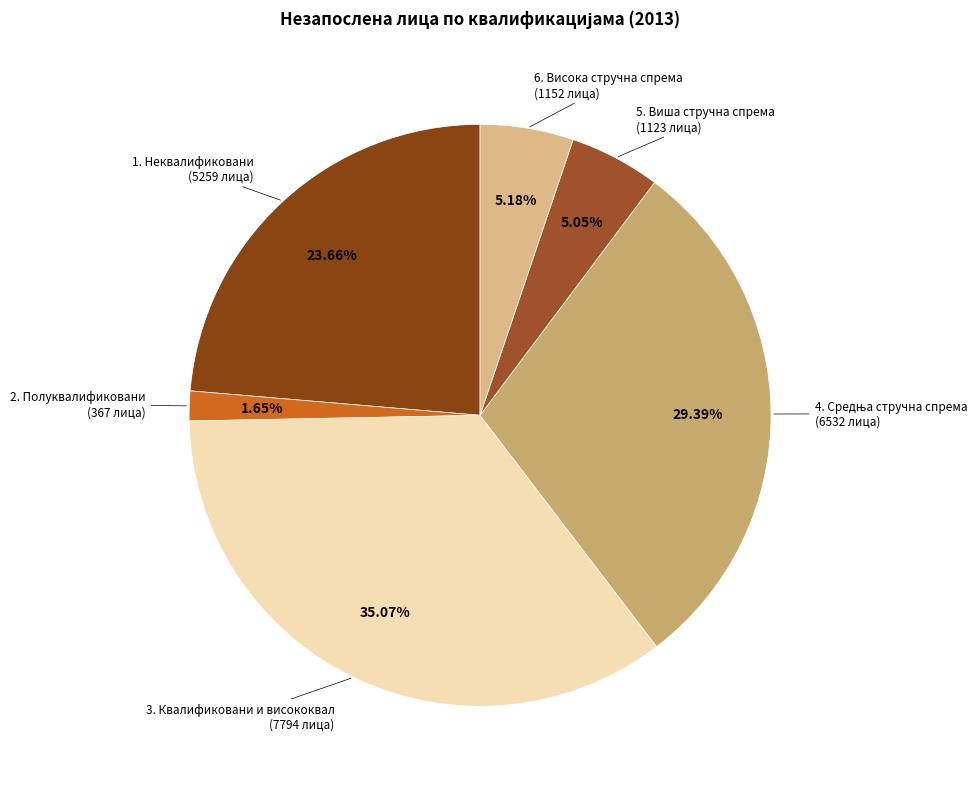

Between 3. Квалификовани и висококвал and 2. Полуквалификовани, which is larger?

3. Квалификовани и висококвал